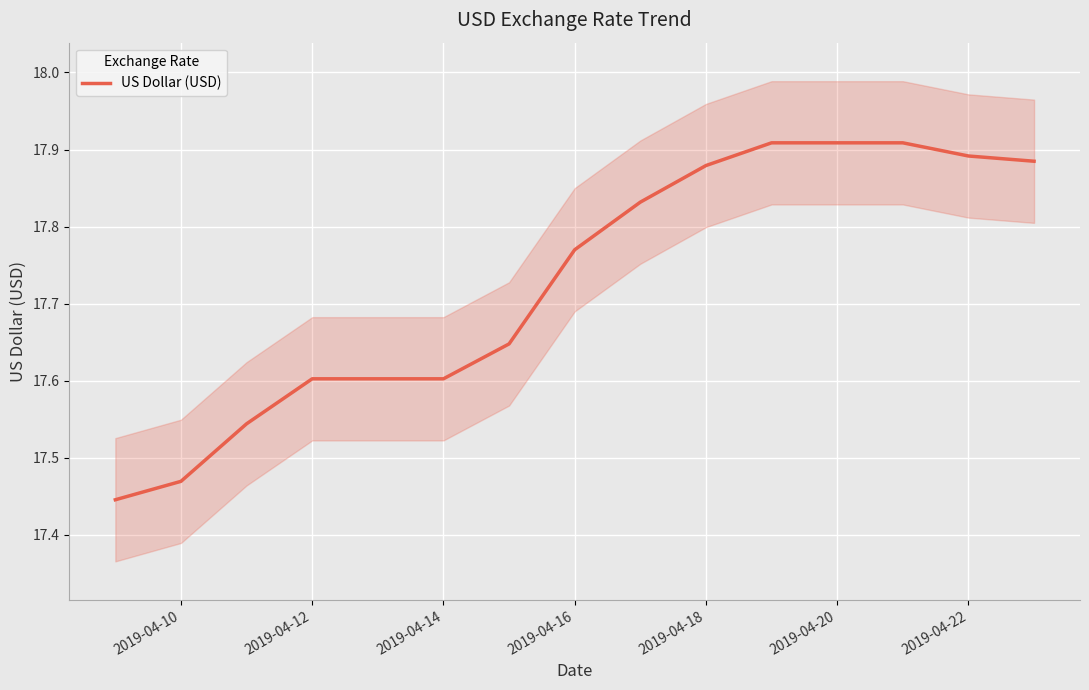

True or false: US Dollar (USD) has a value of 27.9 at 2019-04-12.

False